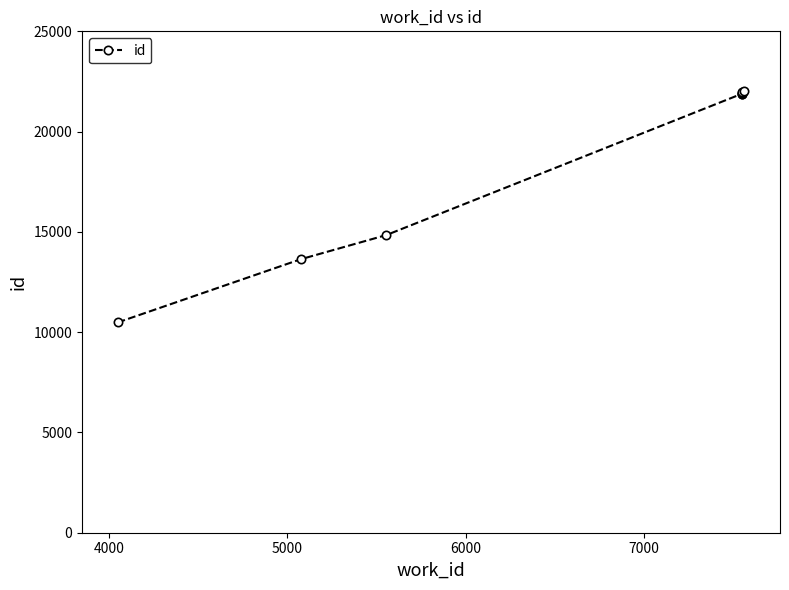

What is the maximum value shown in the chart?

22010